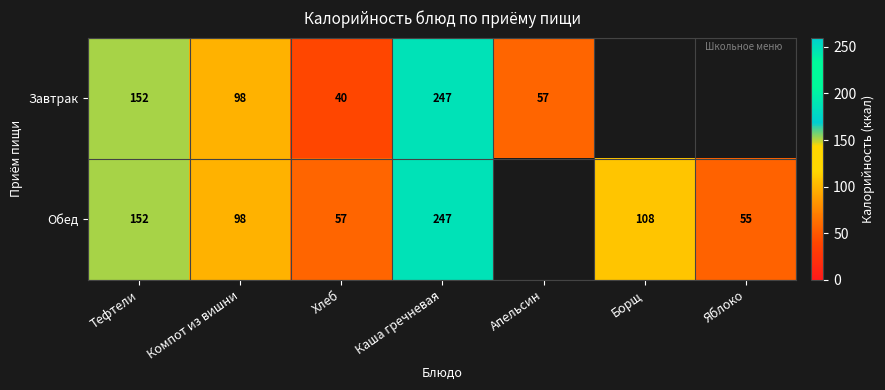

What is the difference between the Завтрак values at Апельсин and Компот из вишни?

41